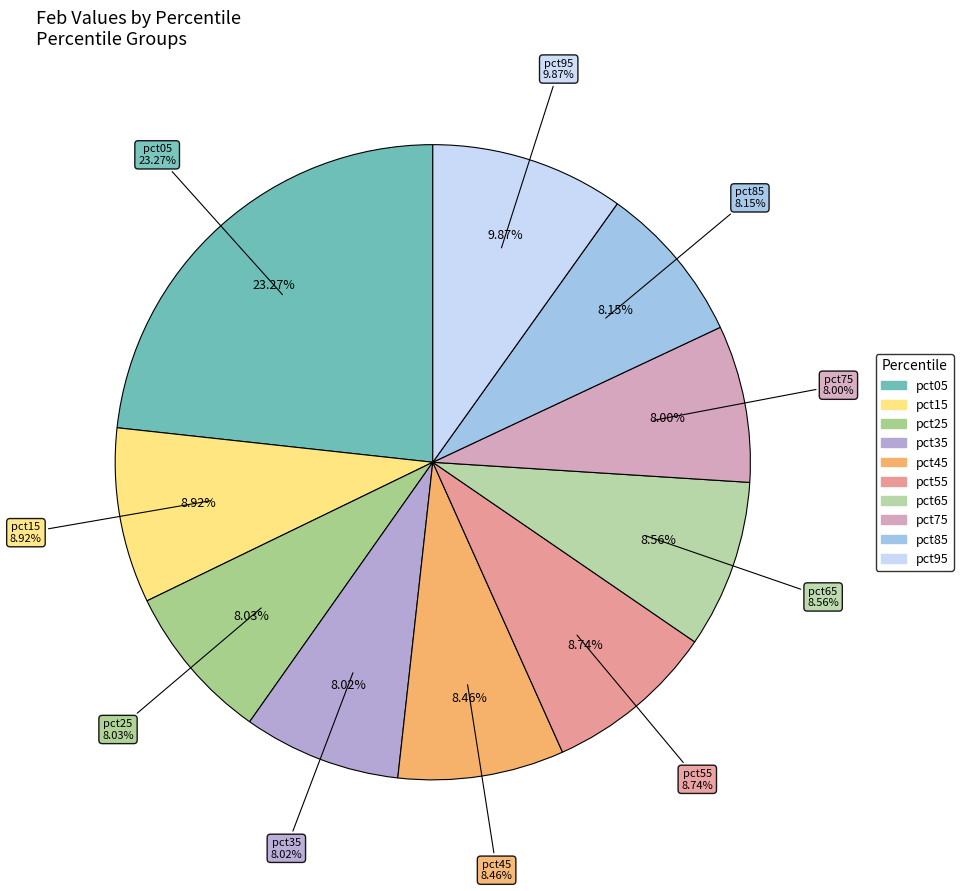

Which category has the smallest portion of the pie?

pct75